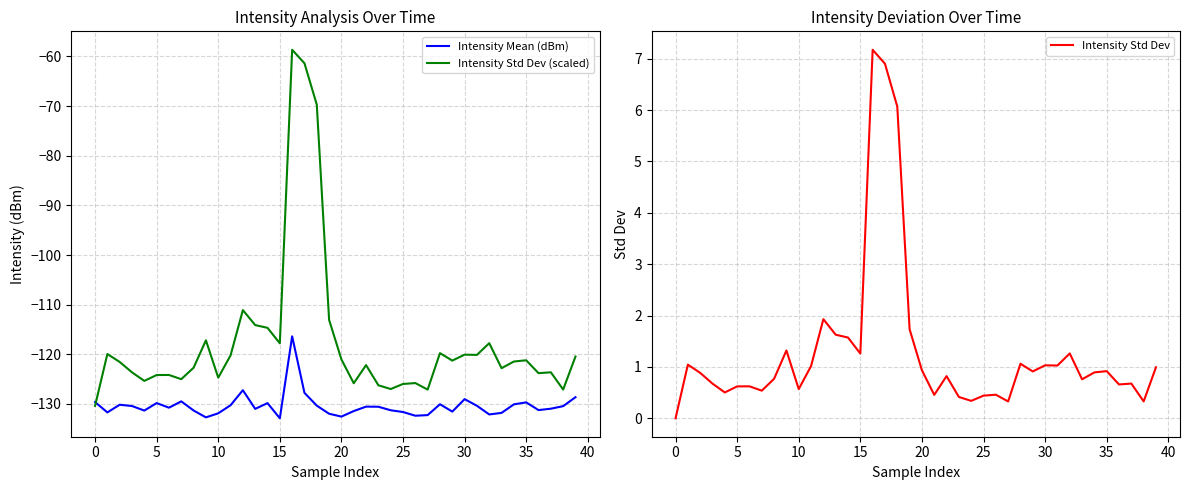

Which series has the largest range (max minus min)?

Intensity Std Dev (scaled)